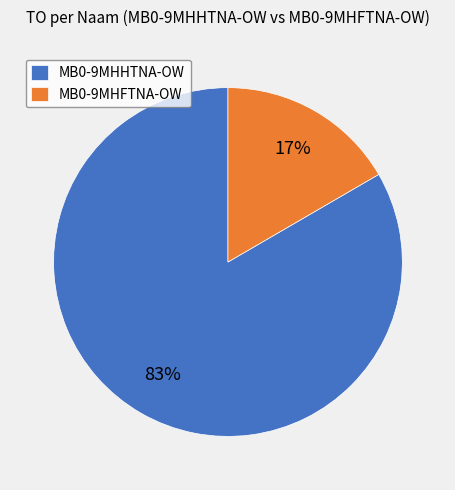

How many slices are in this pie chart?

2